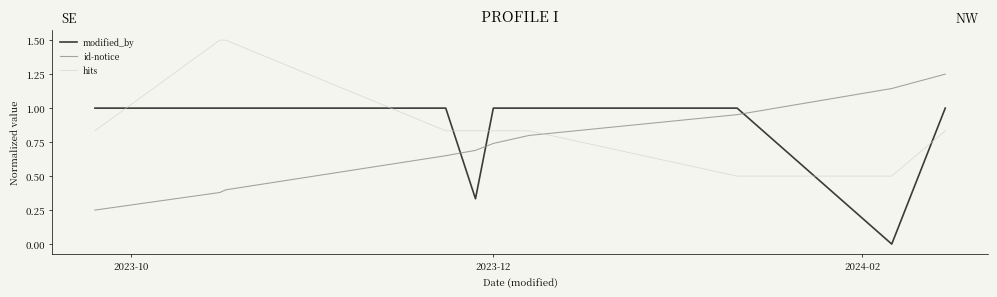

After their last crossing, which series has the higher values: modified_by or id-notice?

id-notice